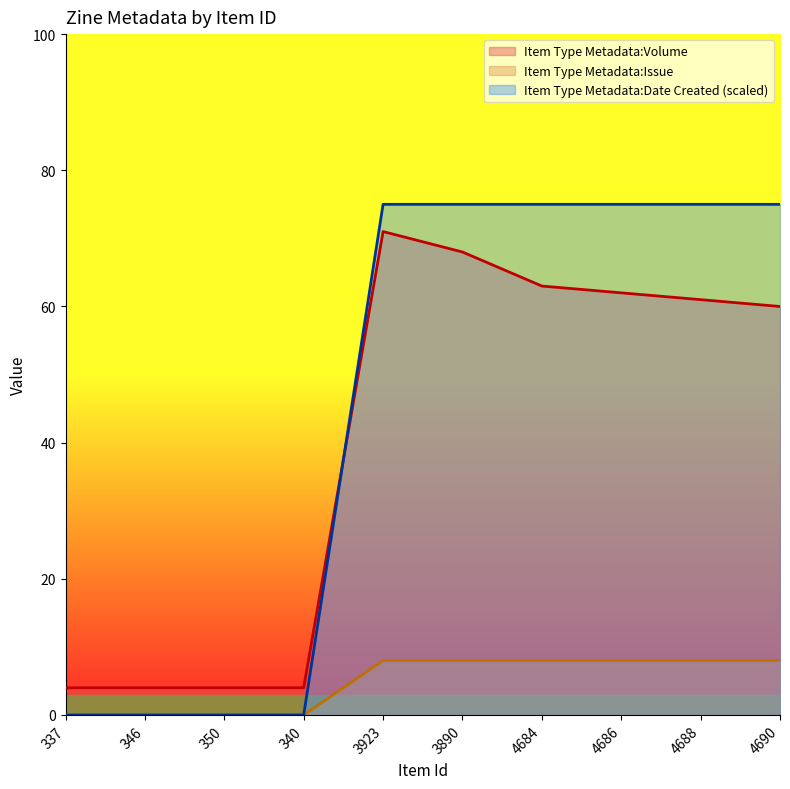

What is the difference between the Item Type Metadata:Volume values at 350 and 3890?

64